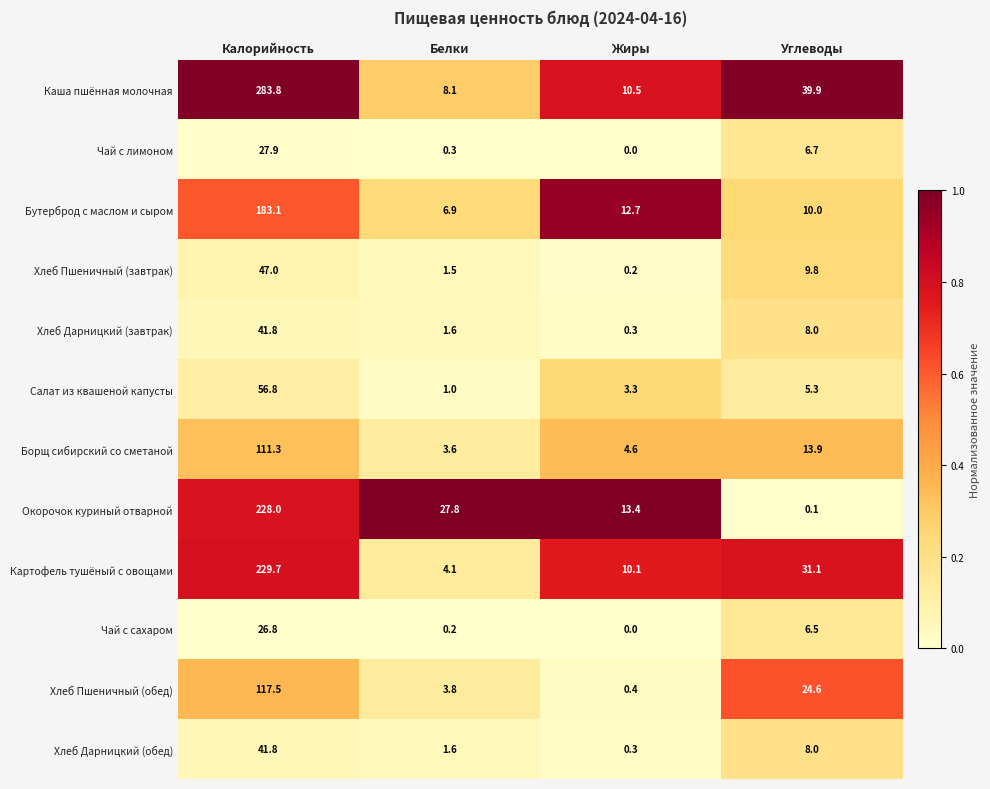

What is the minimum value for Картофель тушёный с овощами?

4.1